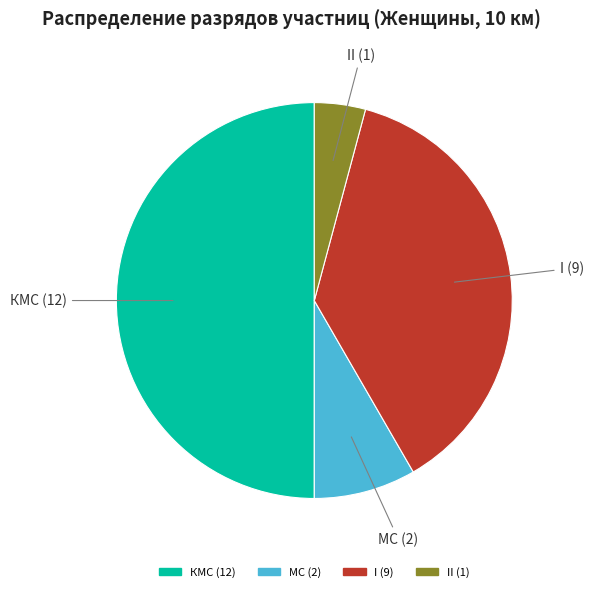

Which slice is the smallest?

II